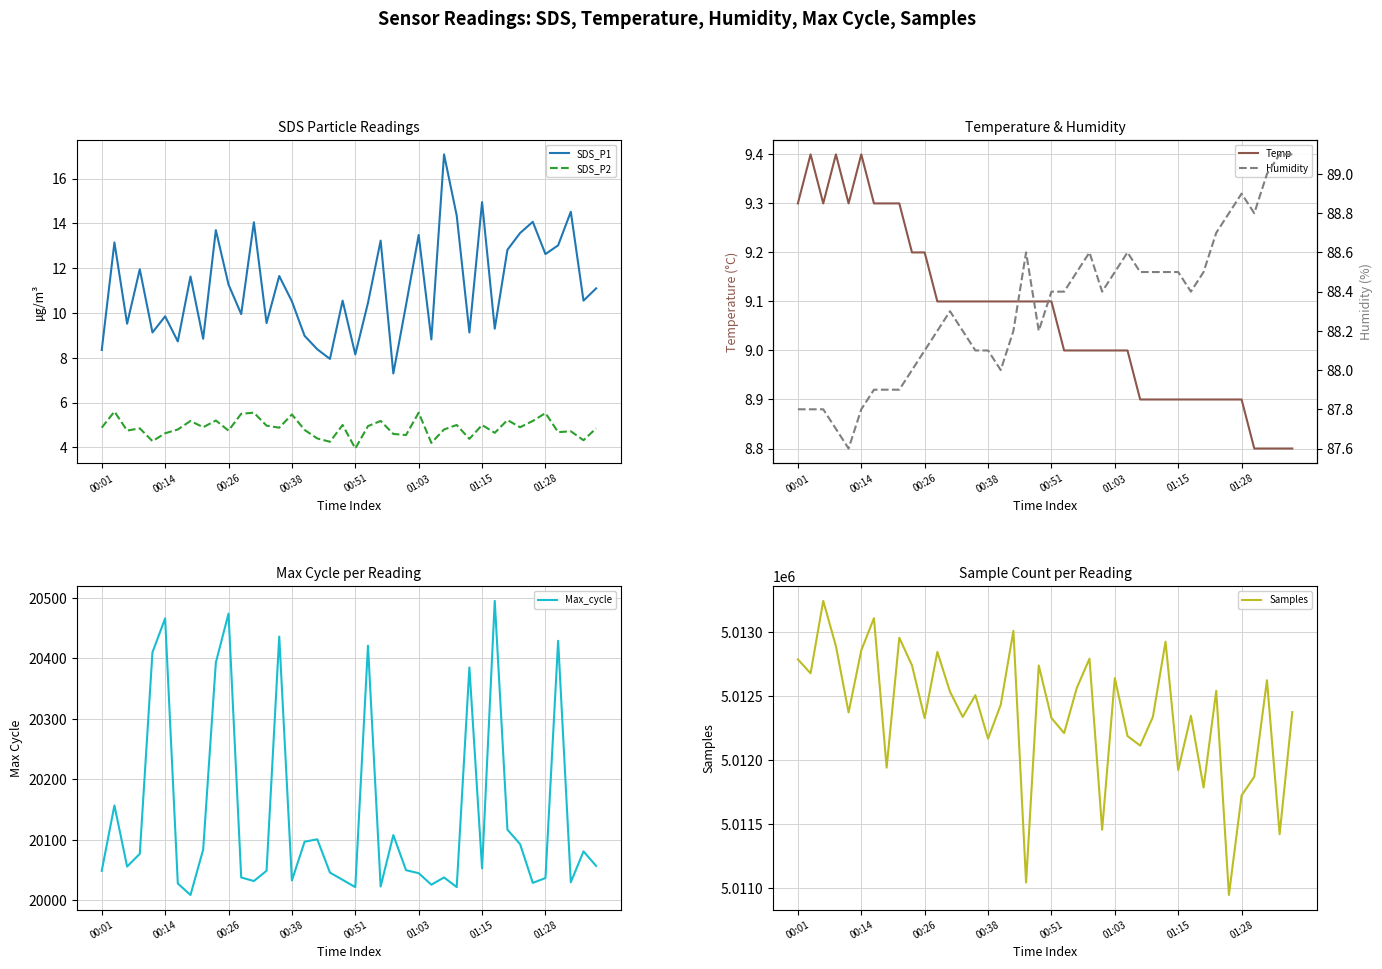

The SDS_P1 series shows 7.4 at 01:15. True or false?

False